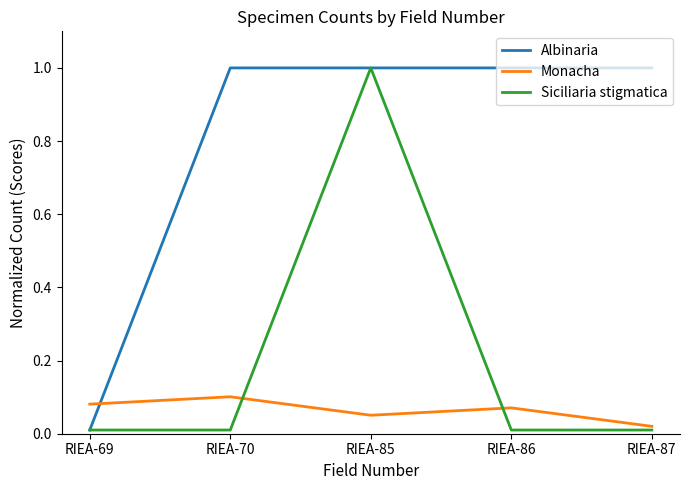

Which series has the largest total across all categories?

Albinaria